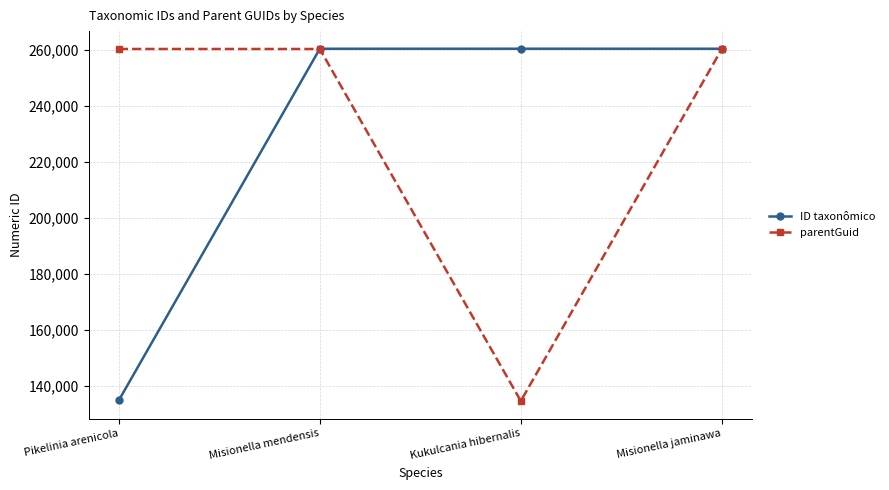

Which series changed the most between Pikelinia arenicola and Misionella jaminawa?

ID taxonômico